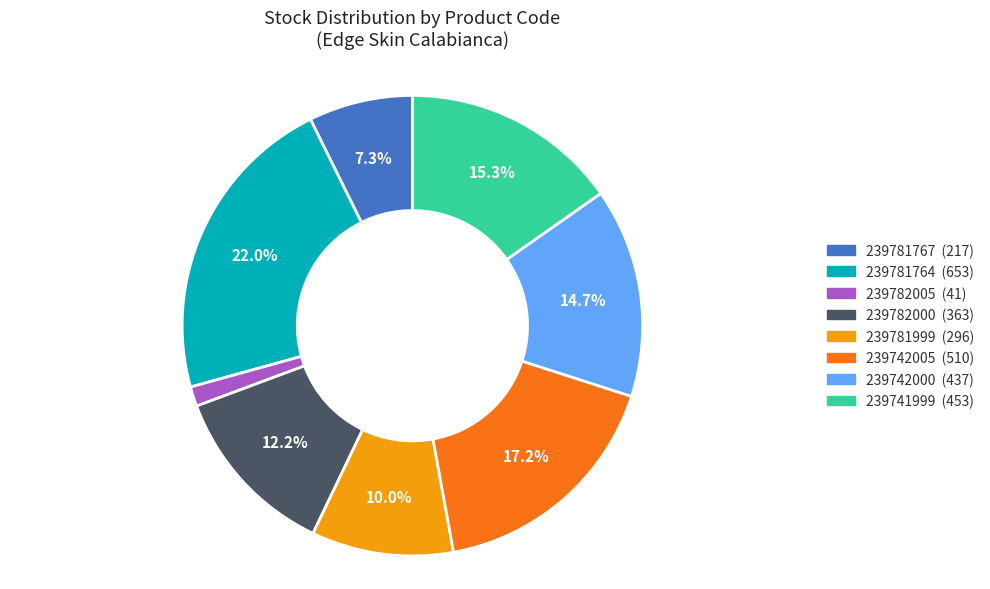

Does 239741999 account for over 50% of the chart?

No